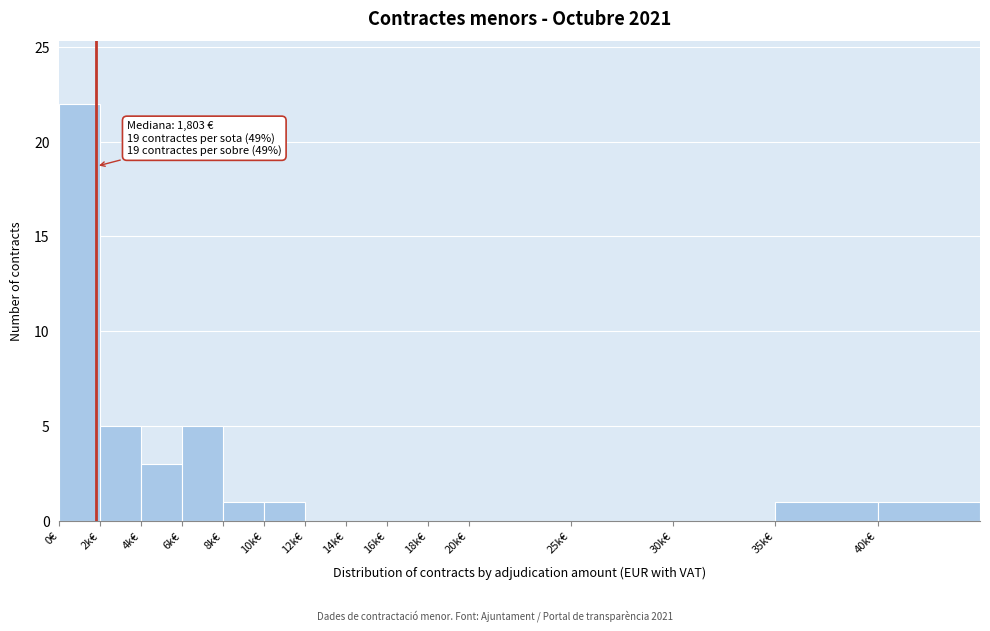

Reading left to right, list all the values displayed in this chart.

0€=22	2k€=5	4k€=3	6k€=5	8k€=1	10k€=1	12k€=0	14k€=0	16k€=0	18k€=0	20k€=0	25k€=0	30k€=0	35k€=1	40k€=1